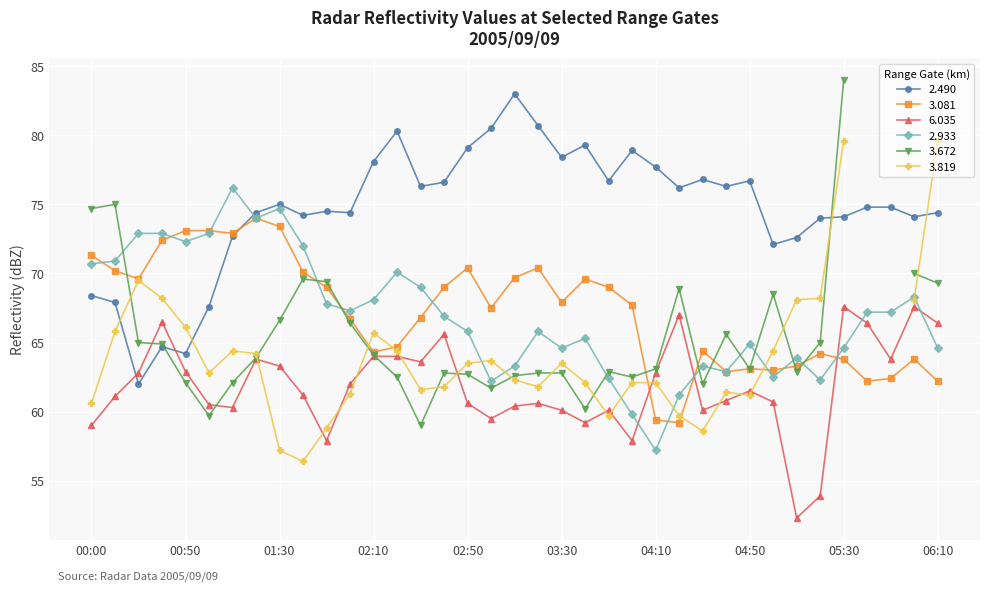

At which category does the chart reach its minimum across all series?

05:10